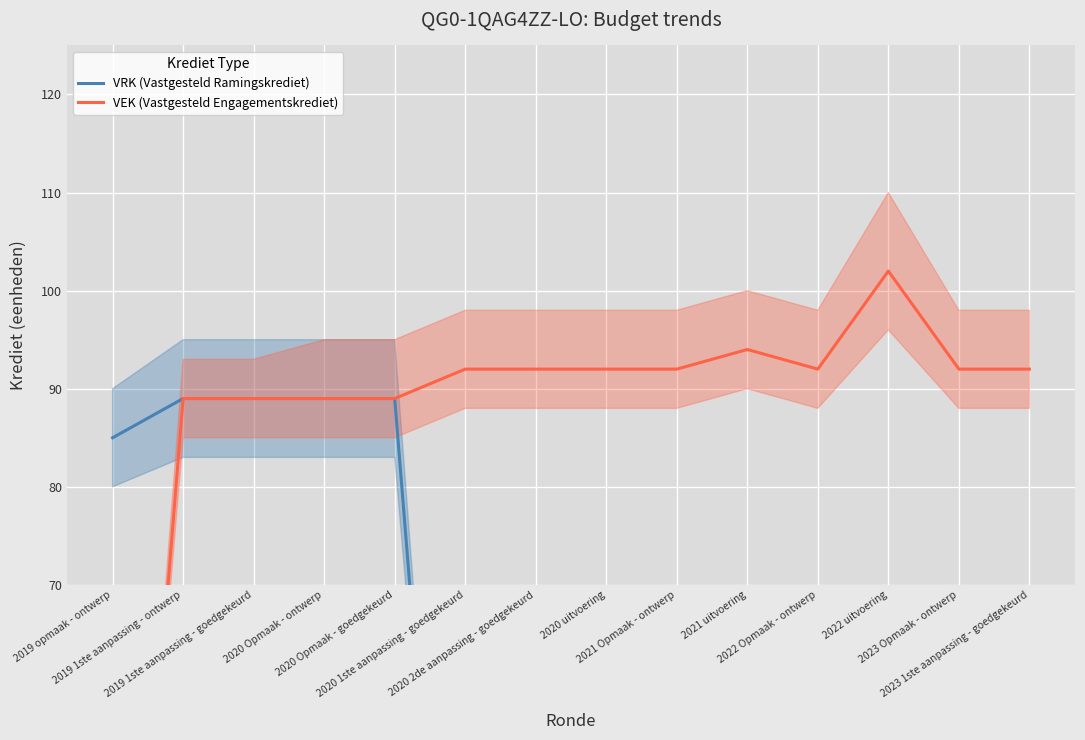

Is the value of VEK (Vastgesteld Engagementskrediet) at 2020 Opmaak - goedgekeurd greater than the value of VRK (Vastgesteld Ramingskrediet) at 2020 2de aanpassing - goedgekeurd?

Yes